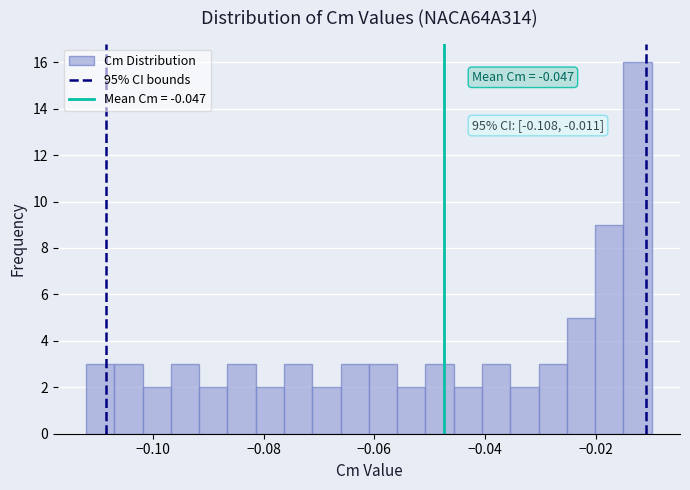

Read against the x-axis, roughly where is the centre of the tallest bar?

-0.012